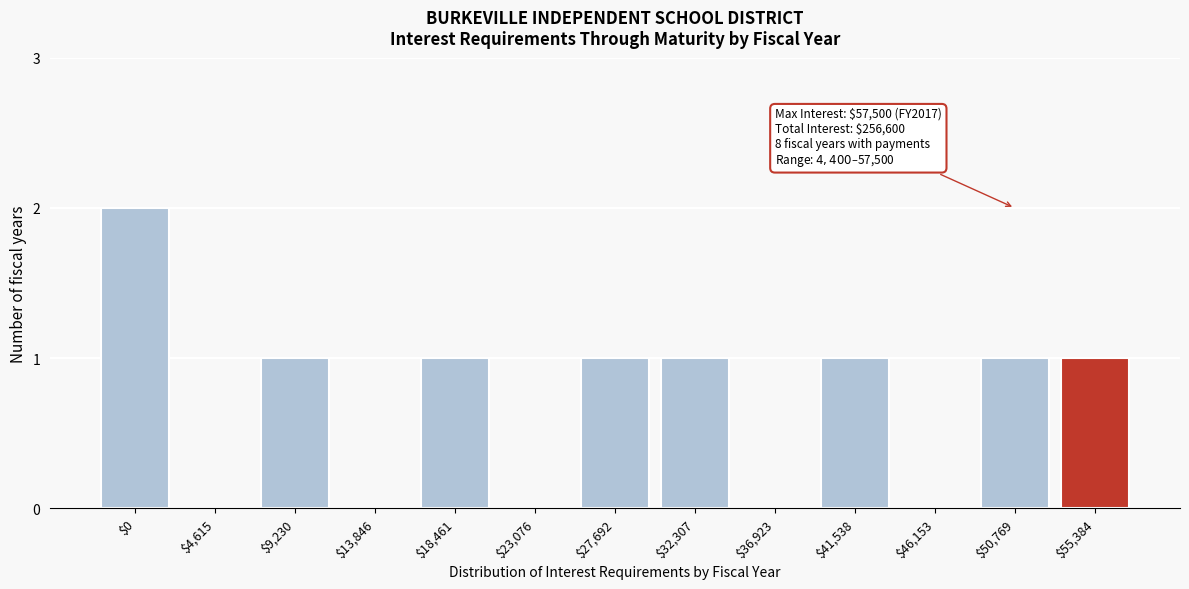

What is the sum of all values?

9